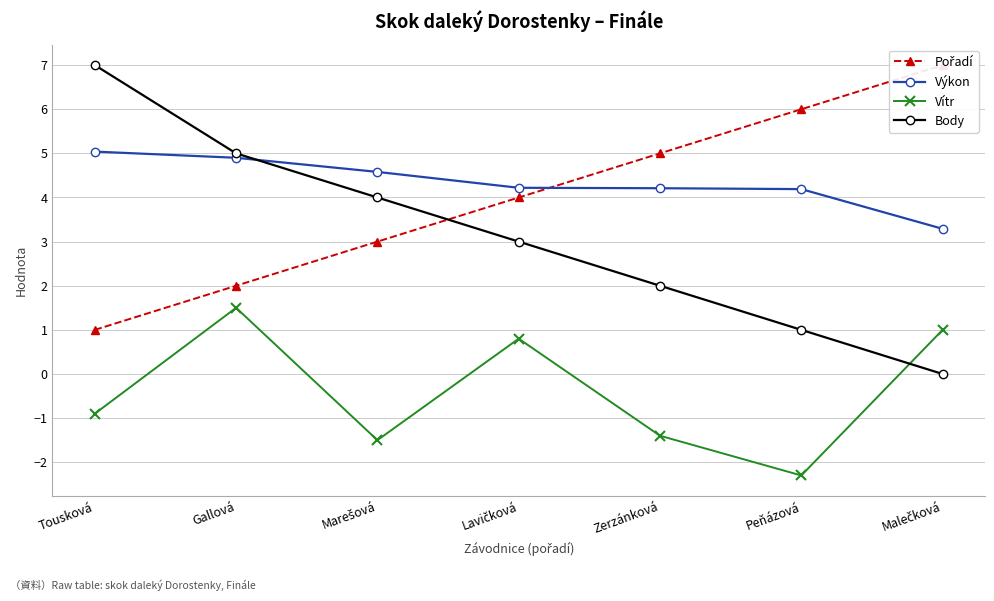

How many Body values are between 1 and 5?

5